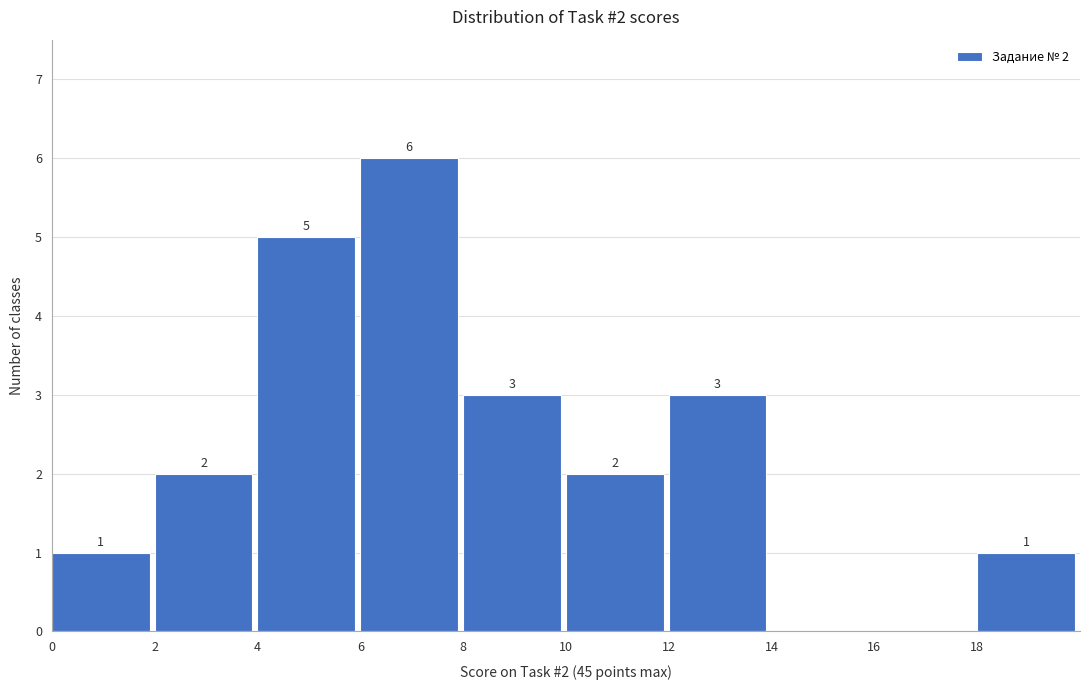

Over which range of the x-axis is the bar tallest?

6 to 8